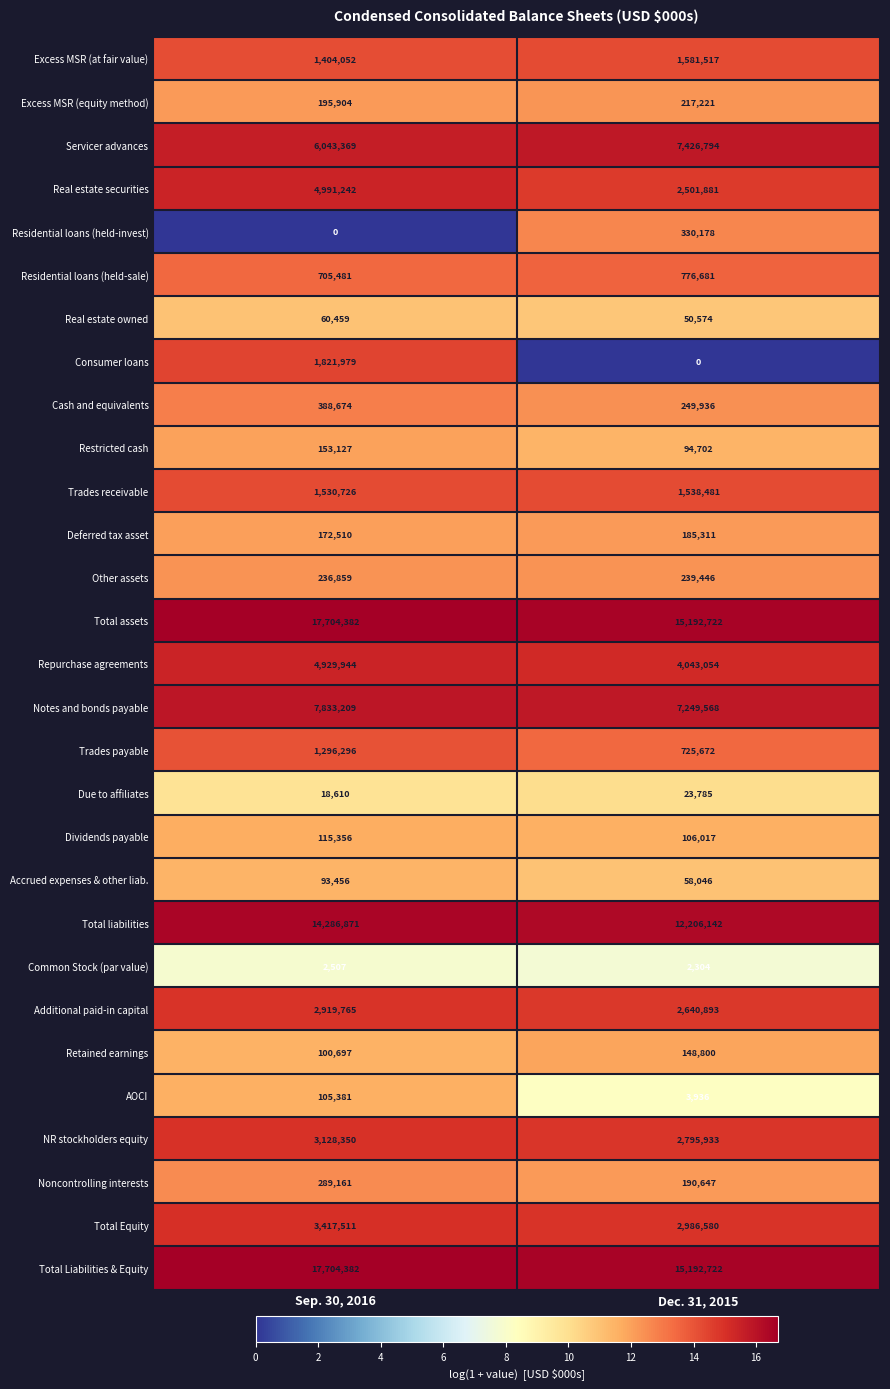

List the labels in order of Cash and equivalents value, largest first.

Sep. 30, 2016, Dec. 31, 2015